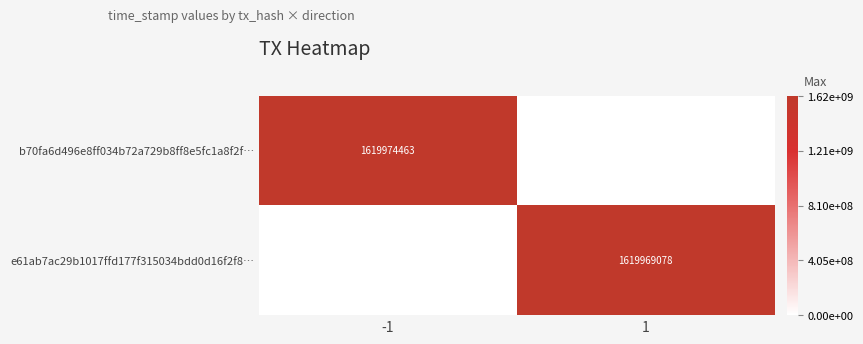

True or false: e61ab7ac29b1017ffd177f315034bdd0d16f2f8… has a value of 1619969078 at 1.

True